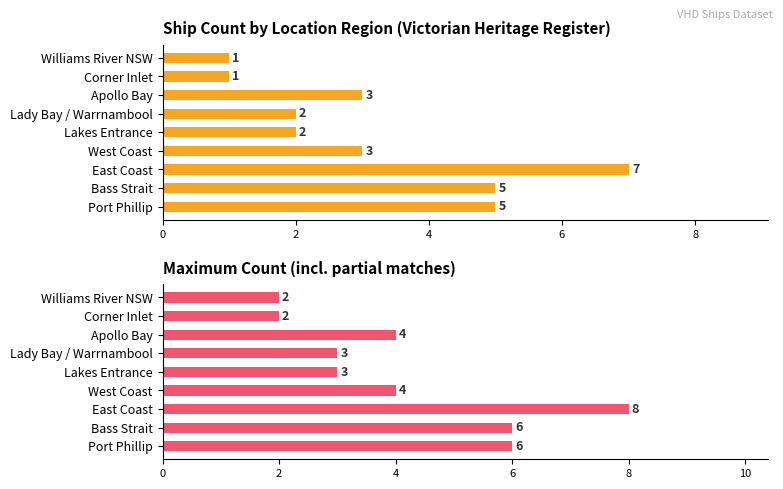

What is the value of the Ship count bar at the 3rd from the left?

7